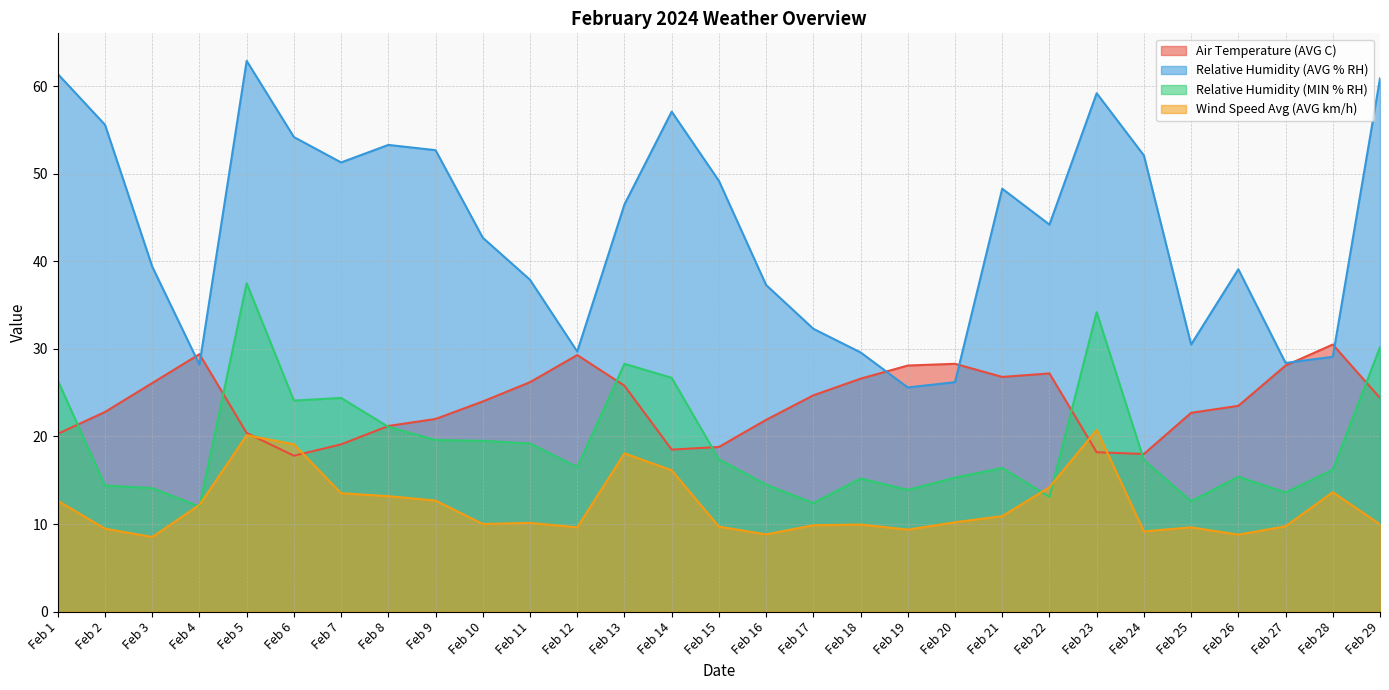

True or false: Relative Humidity (AVG % RH) has a value of 48.3 at Feb 21.

True